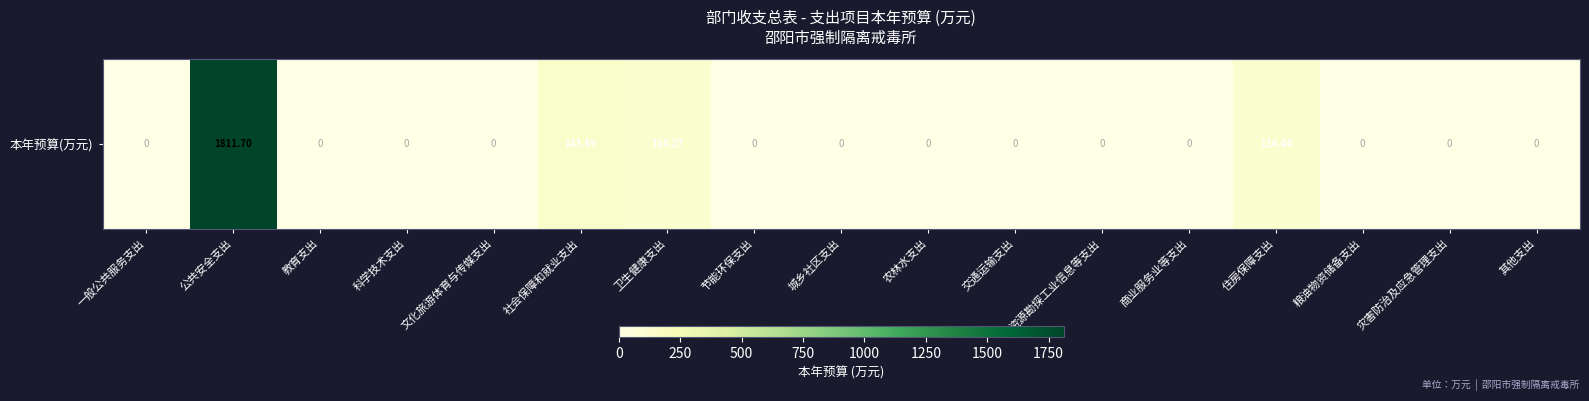

What is the approximate value at 卫生健康支出?

114.3